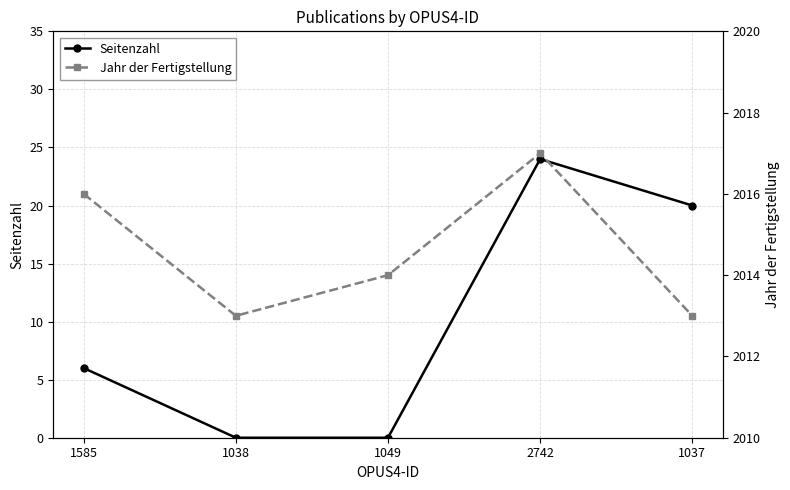

Rank the series by their maximum value, from lowest to highest.

Seitenzahl, Jahr der Fertigstellung